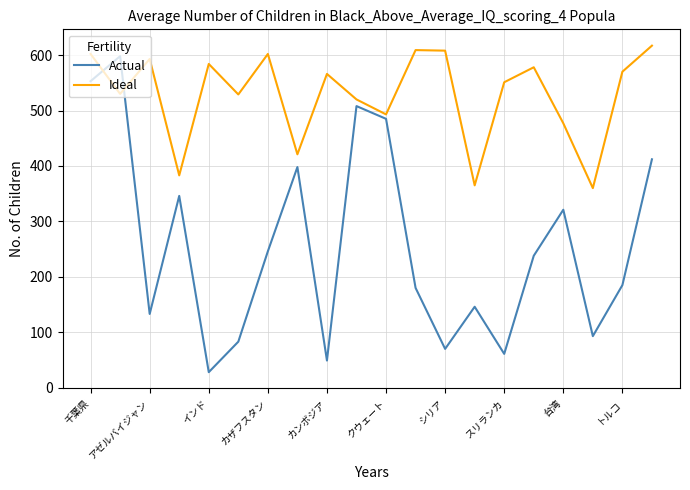

What is the maximum value for Actual?

598.0